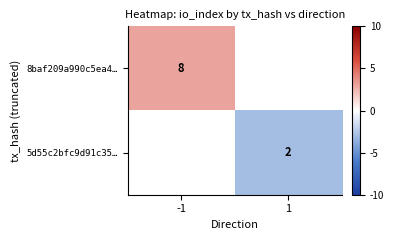

The value of 8baf209a990c5ea4… at -1 is 8. True or false?

True